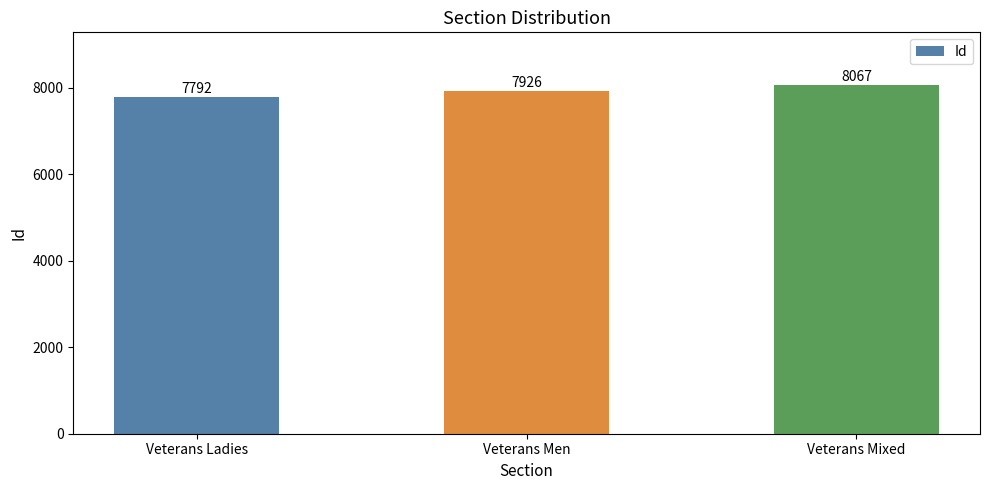

Count the values in the range 7792 to 8067.

3